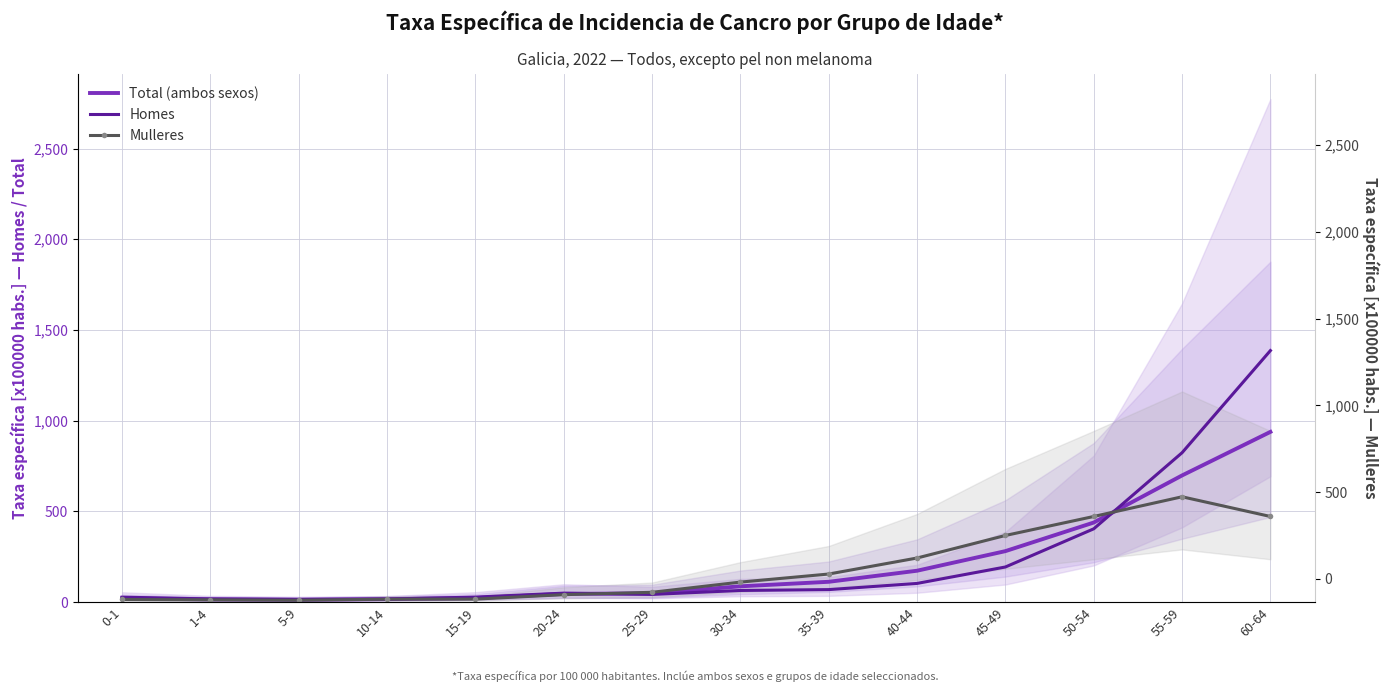

Rank the categories by Mulleres value from highest to lowest.

55-59, 50-54, 60-64, 45-49, 40-44, 35-39, 30-34, 25-29, 20-24, 15-19, 10-14, 0-1, 1-4, 5-9